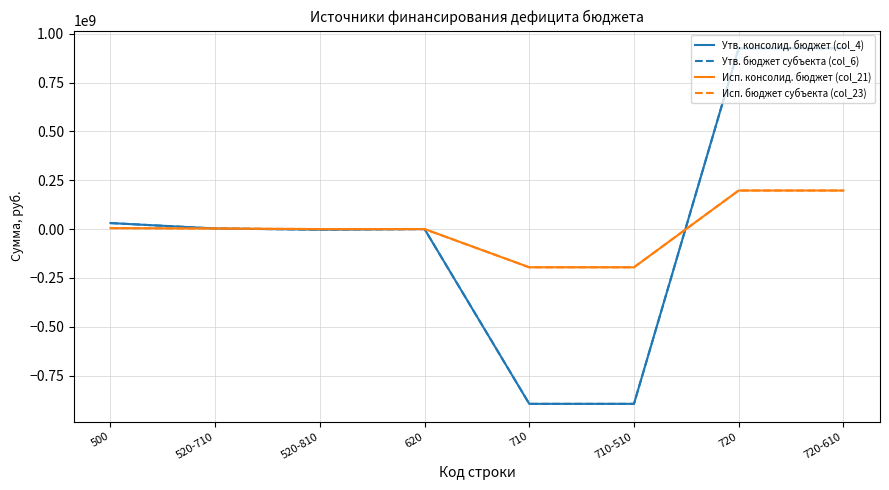

Rank the series at 520-810 from highest to lowest value.

Исп. консолид. бюджет (col_21), Исп. бюджет субъекта (col_23), Утв. консолид. бюджет (col_4), Утв. бюджет субъекта (col_6)